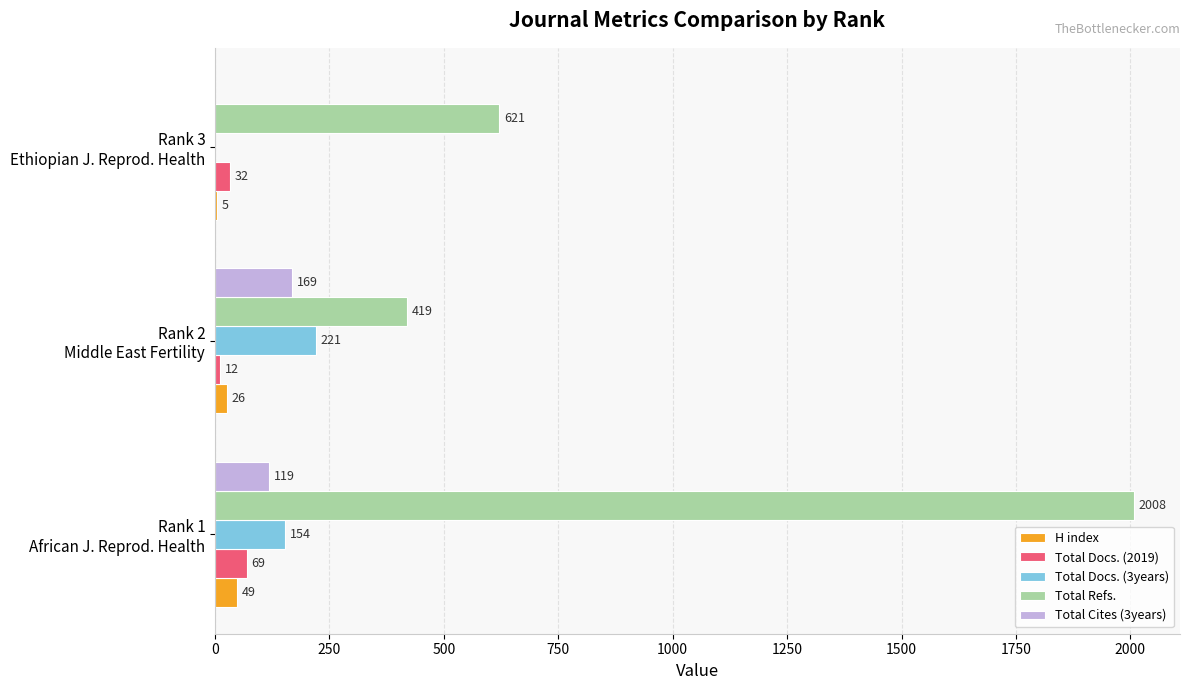

What is the highest value of the Total Docs. (3years) series?

221